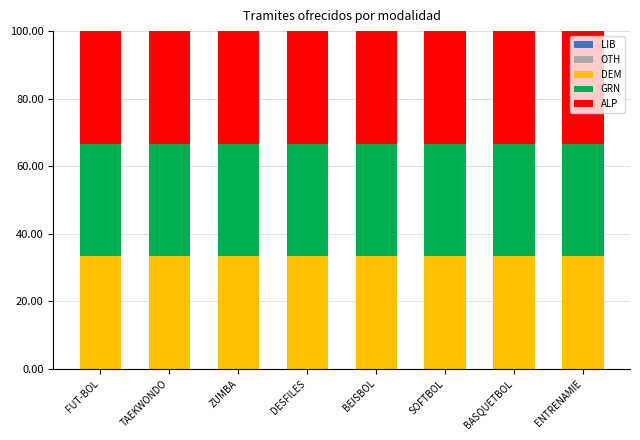

How many distinct data groups are displayed?

5